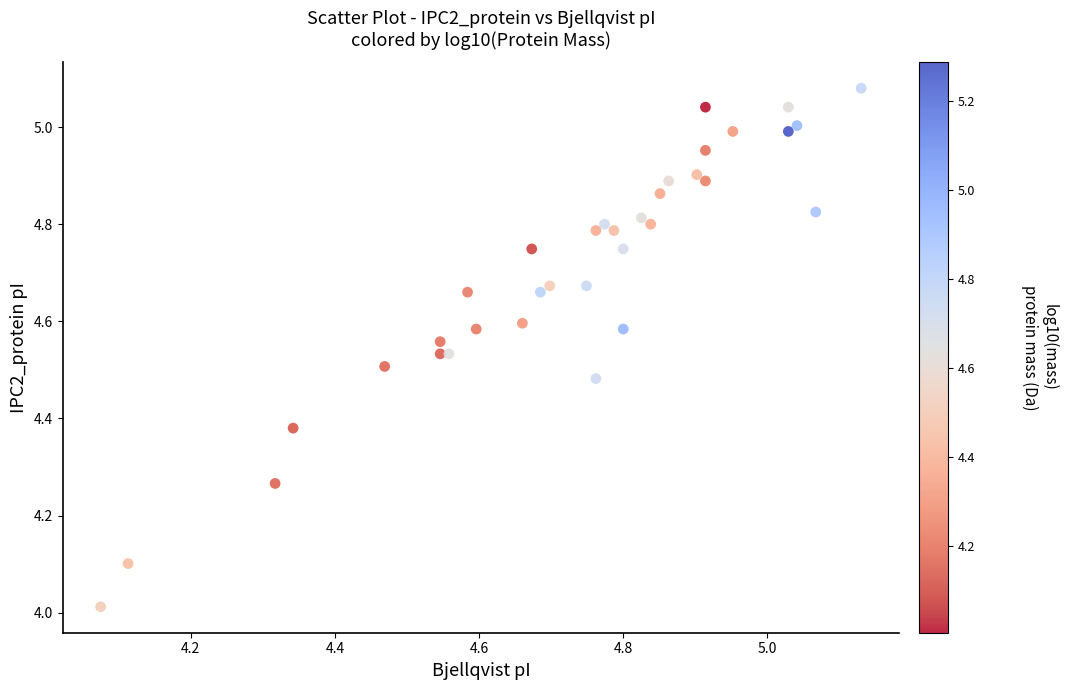

What is the range of X values (max minus min)?

1.1